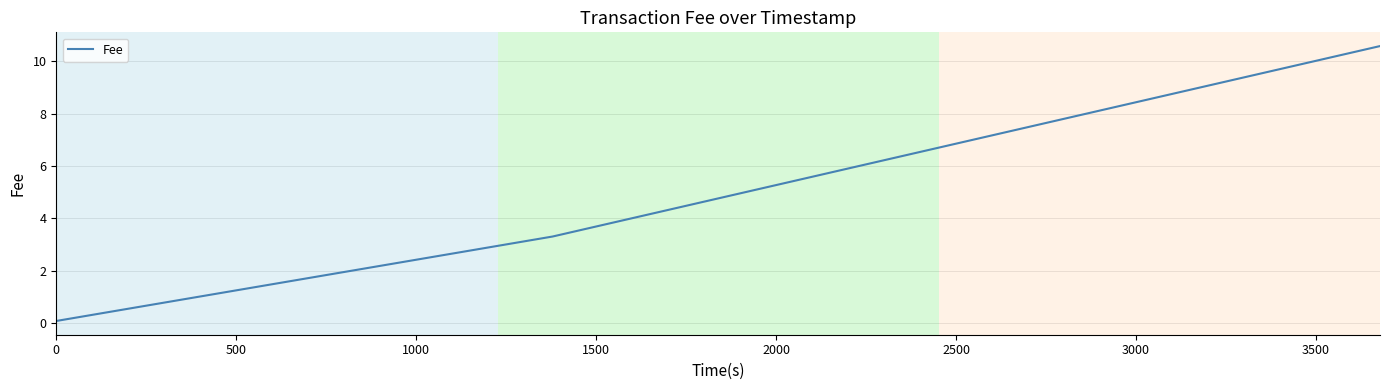

What is the greatest value displayed?

10.6